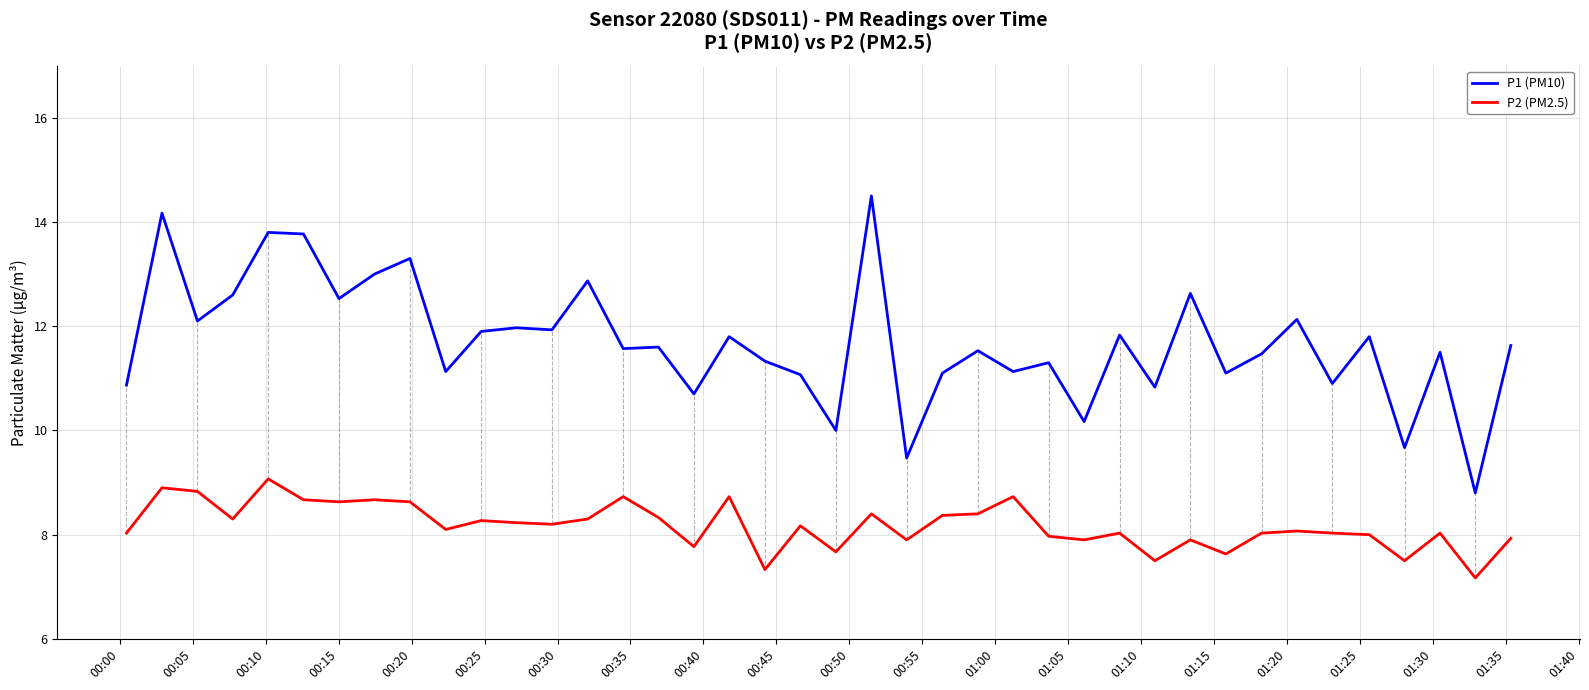

What is the maximum value for P1 (PM10)?

14.5